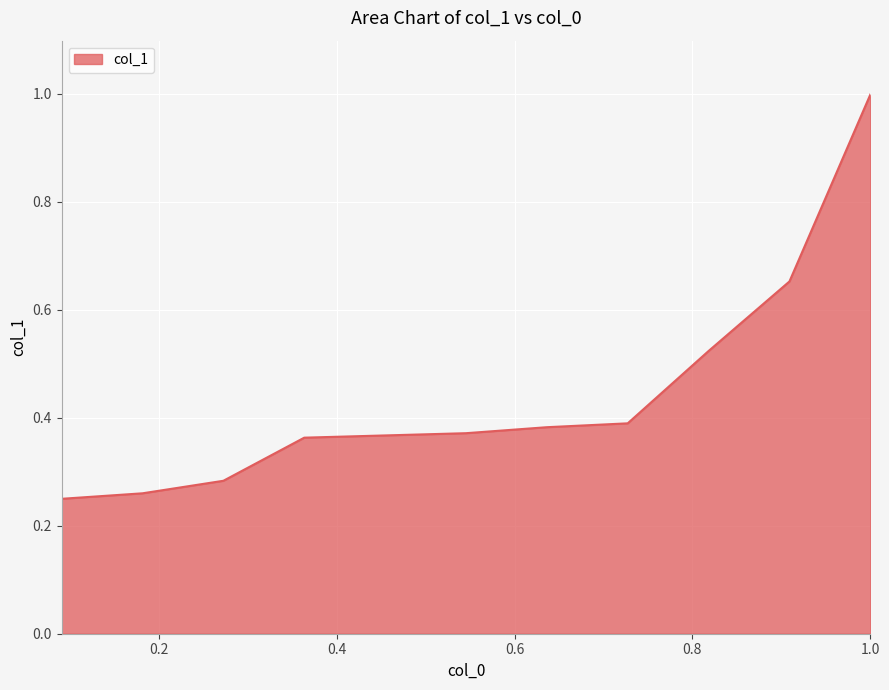

What is the maximum value shown in the chart?

1.0